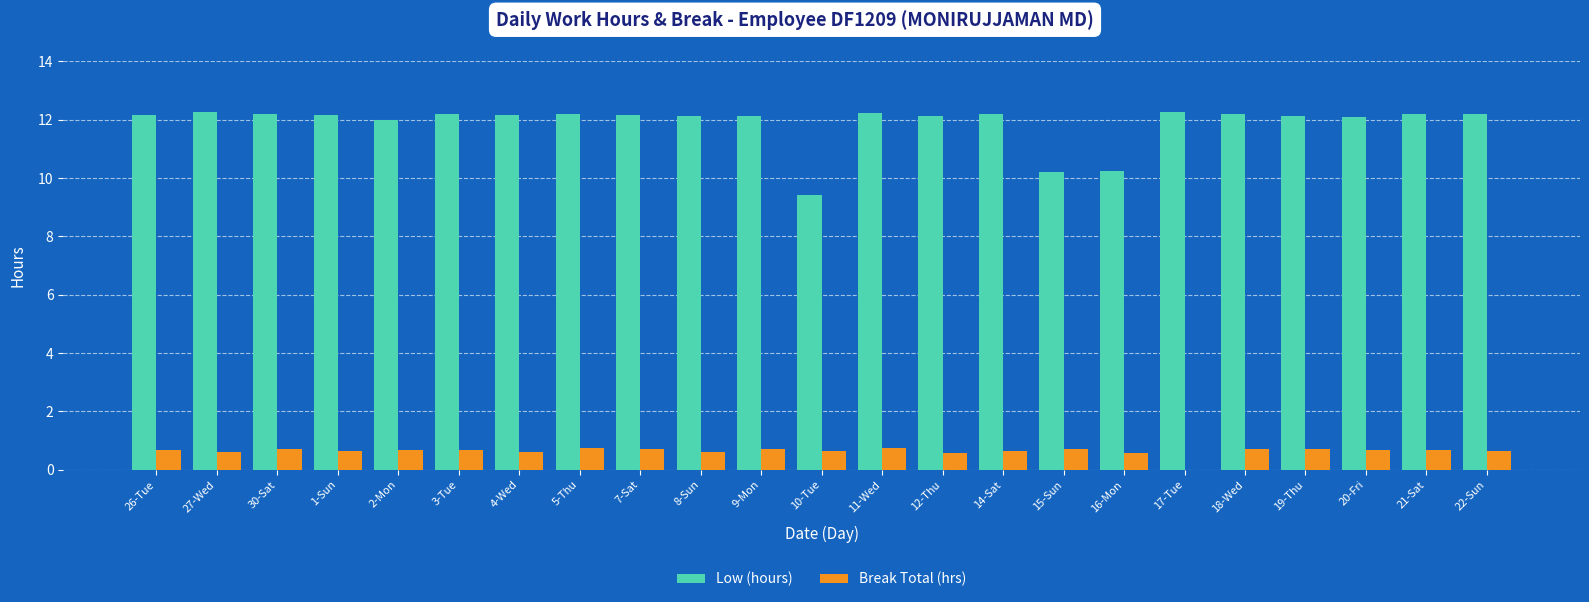

The Break Total (hrs) series shows 0.6 at 1-Sun. True or false?

True